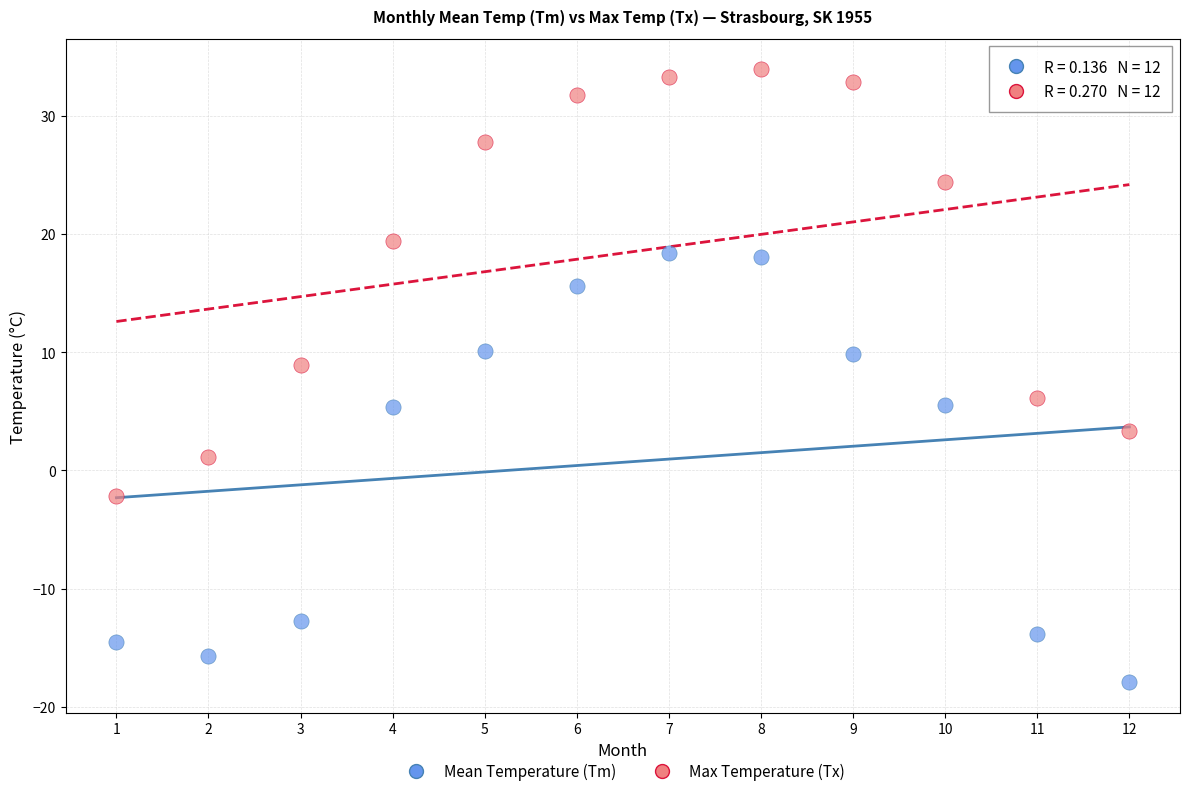

Which series reaches the maximum Y coordinate?

Max Temperature (Tx)